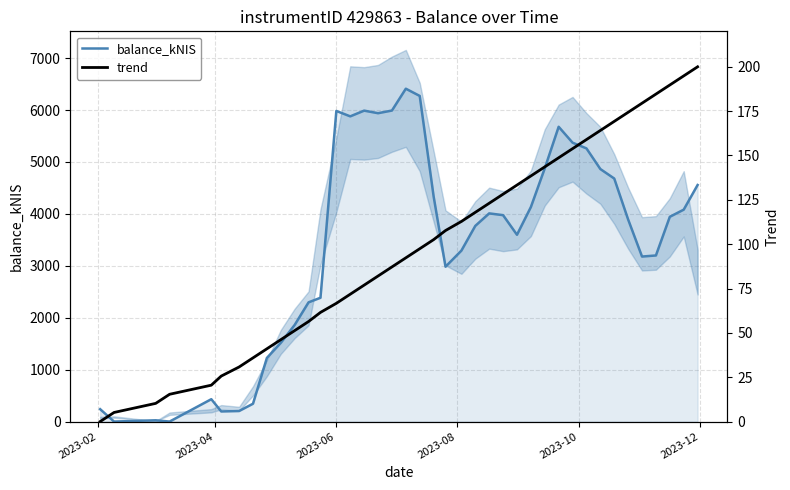

What is the value of the balance_kNIS point at the 34th from the left?

4680.5